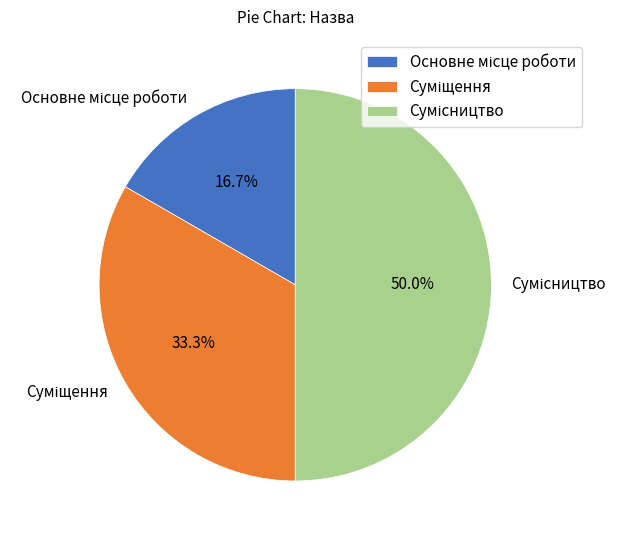

Which category has the biggest portion of the pie?

Сумісництво